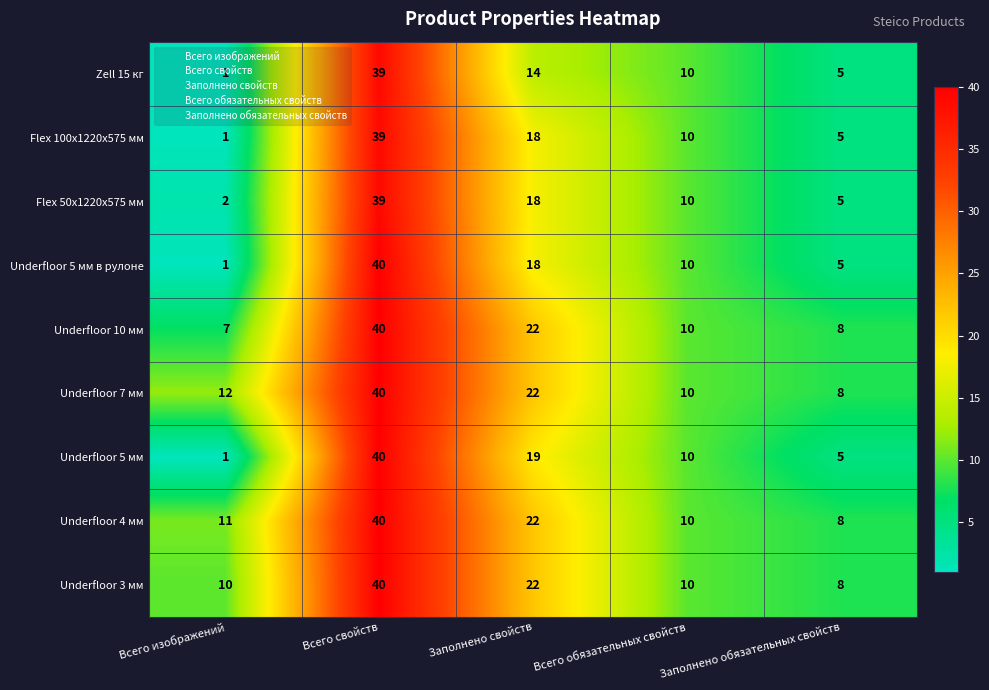

What is the difference between the maximum and minimum values in the Flex 100x1220x575 мм series?

38